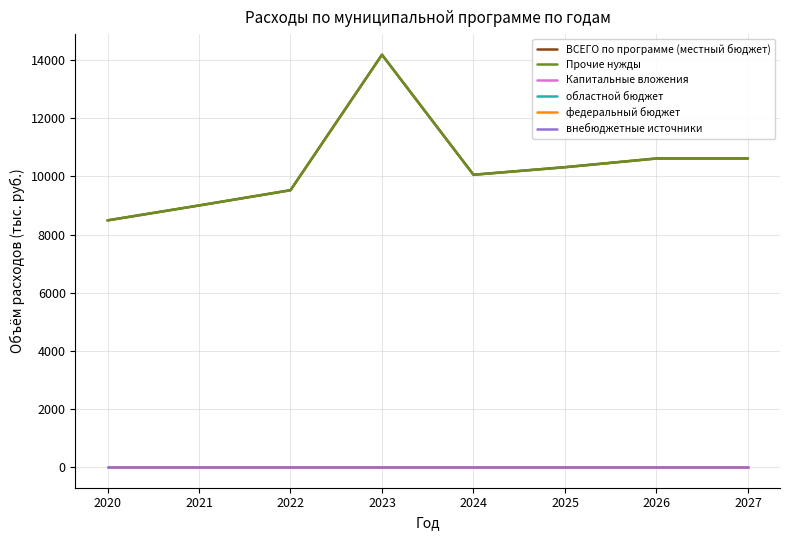

At which category is the sum across all series the highest?

2023